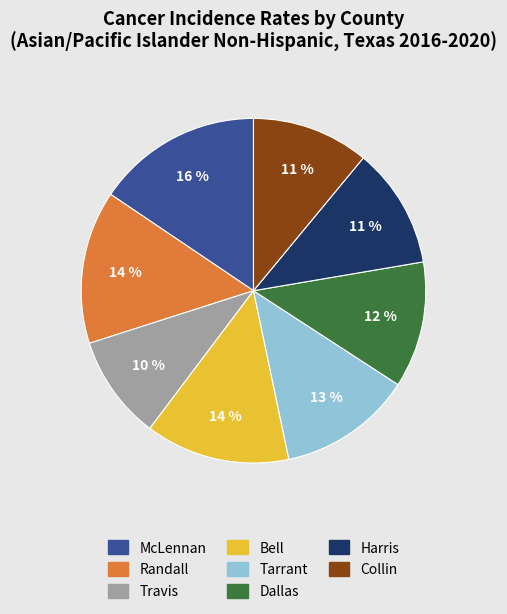

To the nearest percent, what is the average slice percentage?

12%